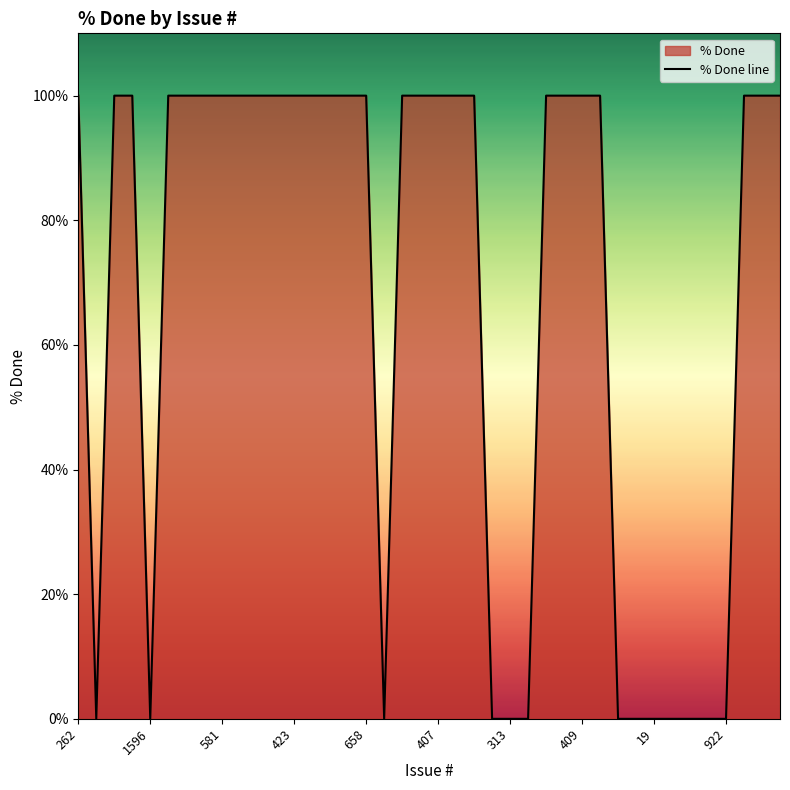

What is the greatest value displayed?

100